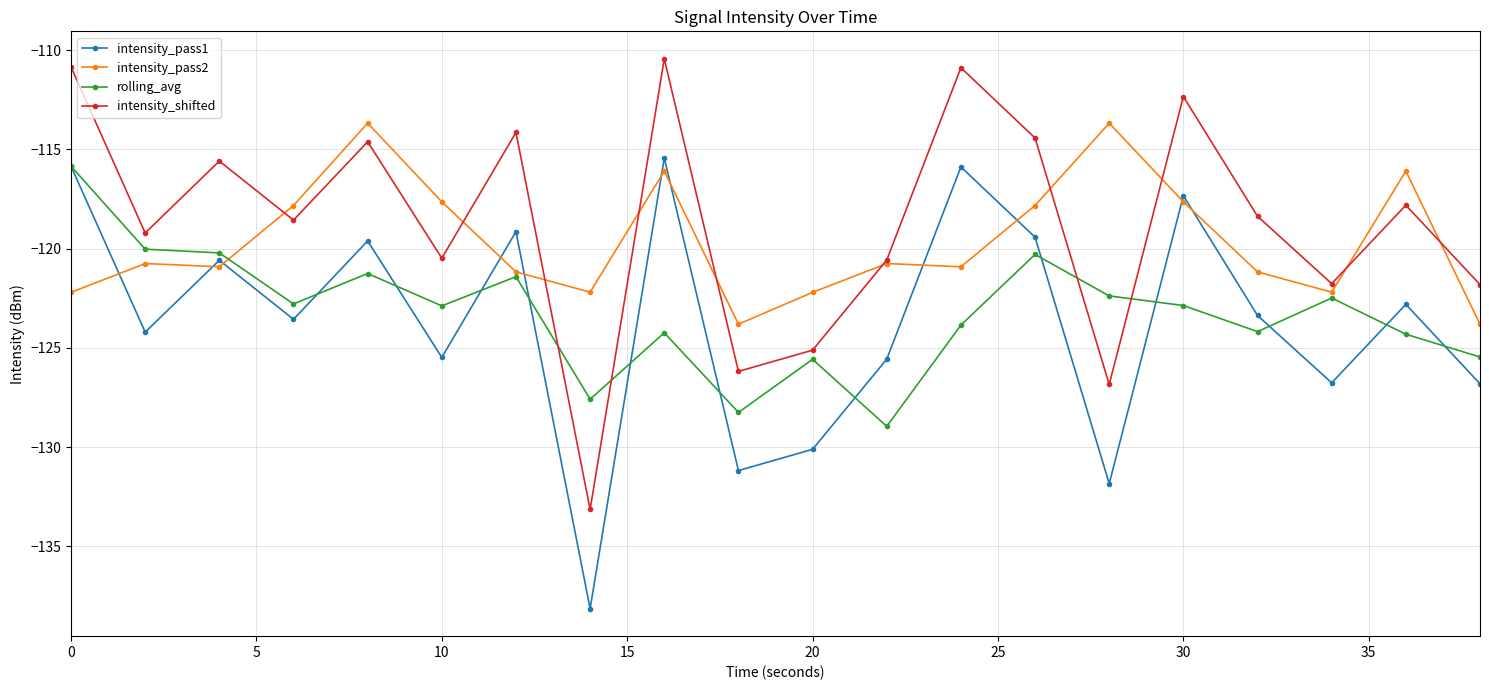

What is the greatest value displayed?

-110.4